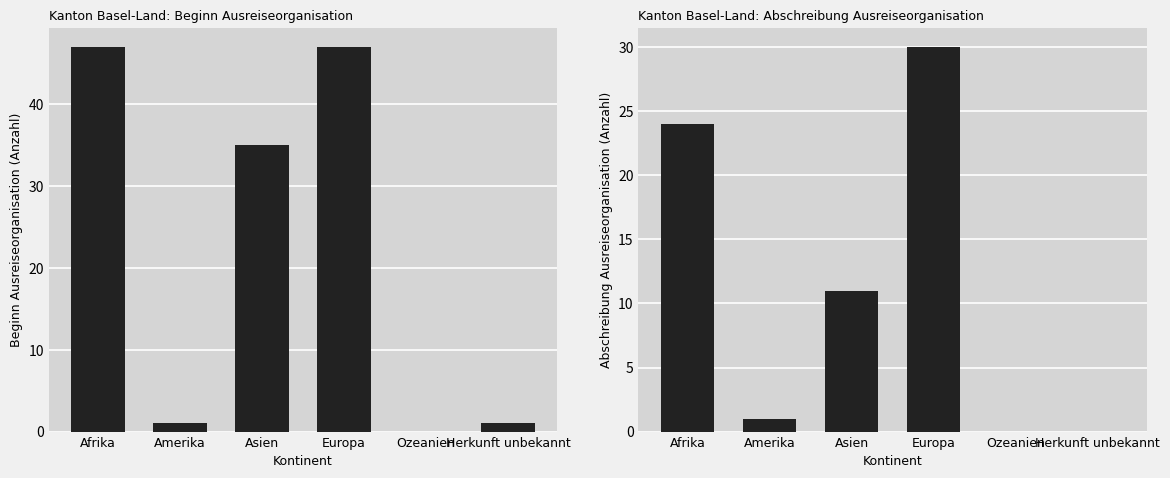

Rank the series by their average value, from highest to lowest.

Beginn Ausreiseorganisation, Abschreibung Ausreiseorganisation